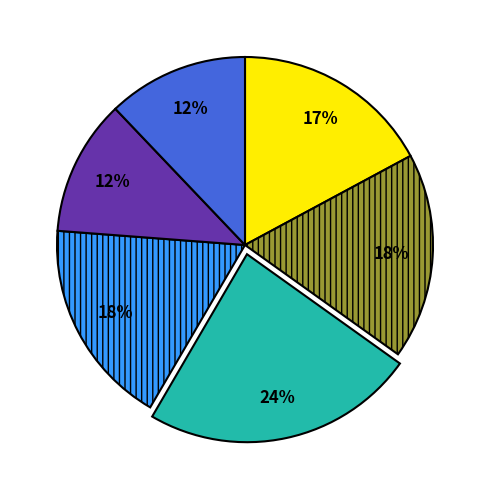

To the nearest percent, what is the difference between the largest and smallest slice percentages?

12%